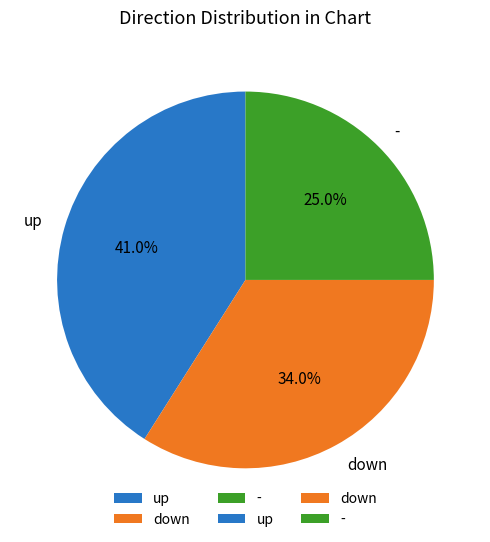

What percentage is NOT represented by up?

59.0%